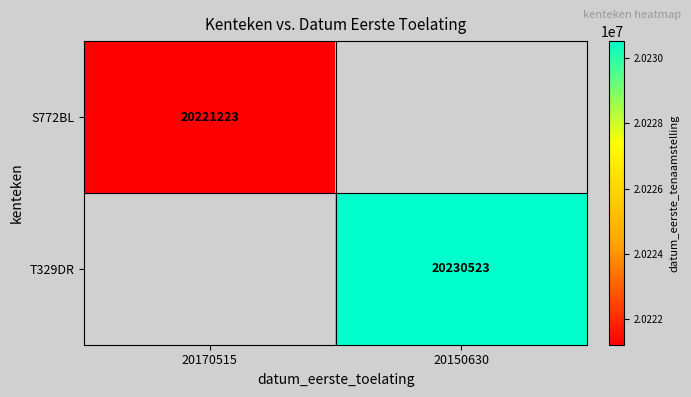

The value of S772BL at 20170515 is 6949167. True or false?

False